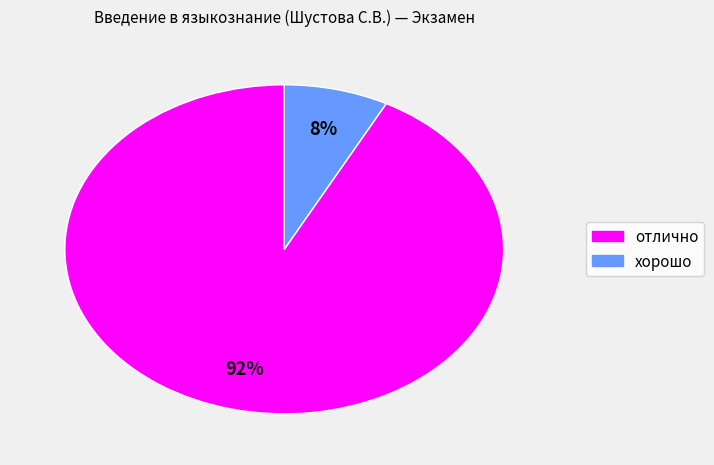

What is the largest slice in the pie chart?

отлично